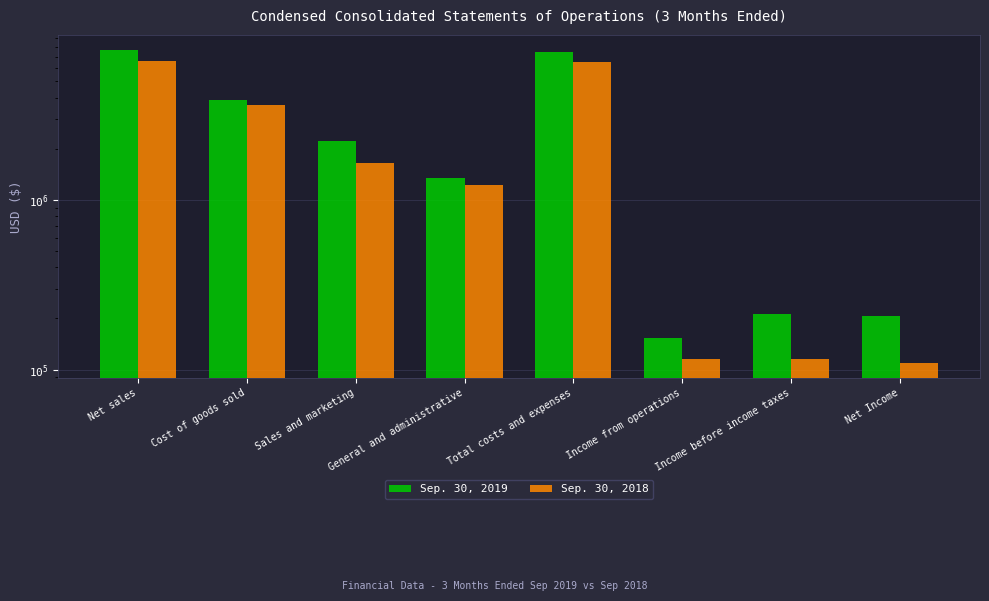

What are all the series names shown in the legend?

Sep. 30, 2019, Sep. 30, 2018